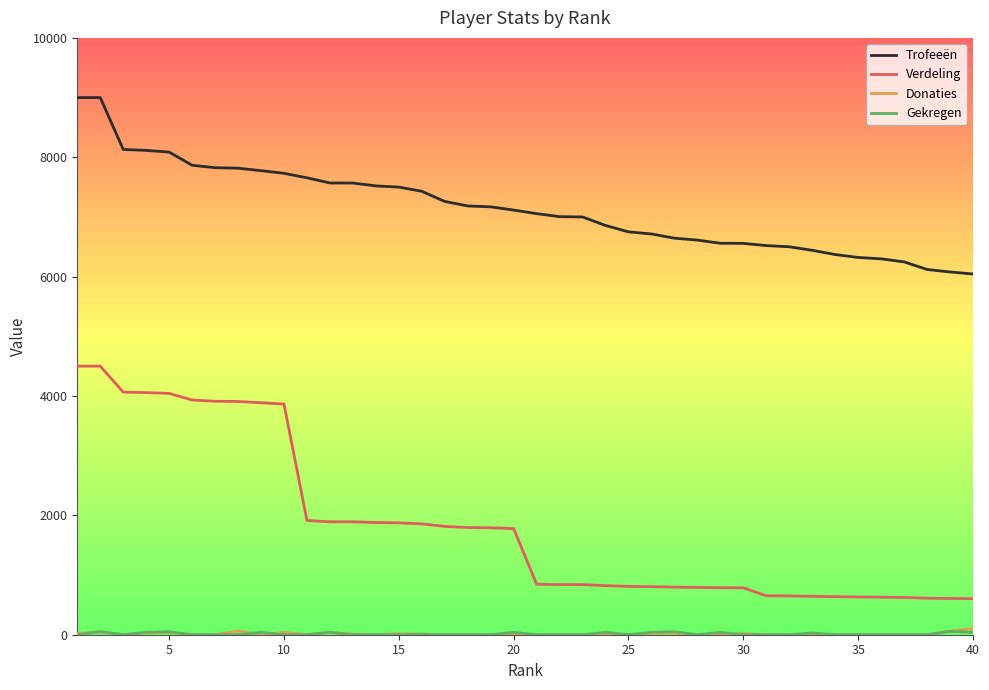

Is this an area chart (filled region under the line)?

No